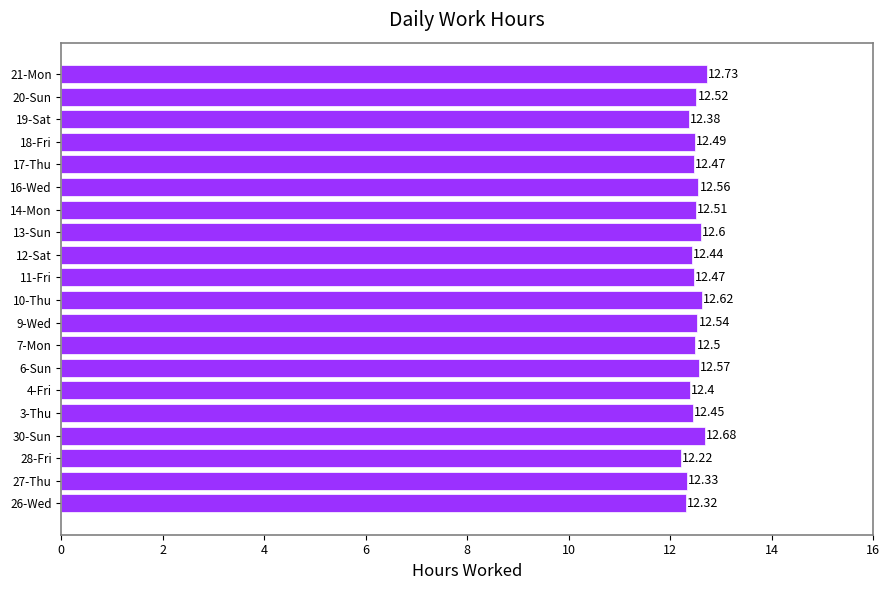

What is the minimum value shown in the chart?

12.2